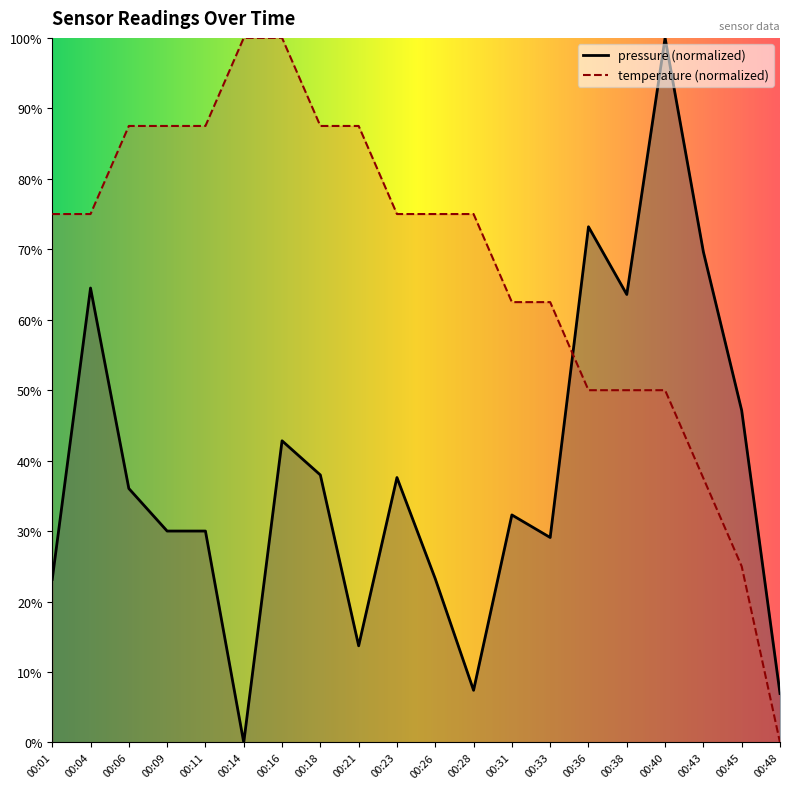

Read the temperature value at 00:14.

100.0